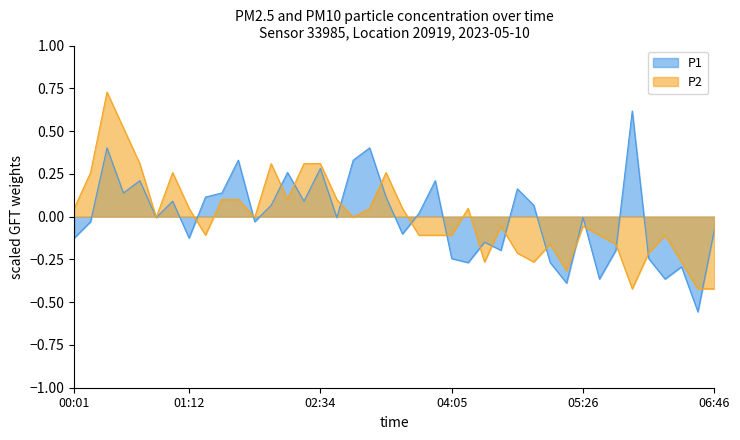

How many values in P2 are above zero?

18